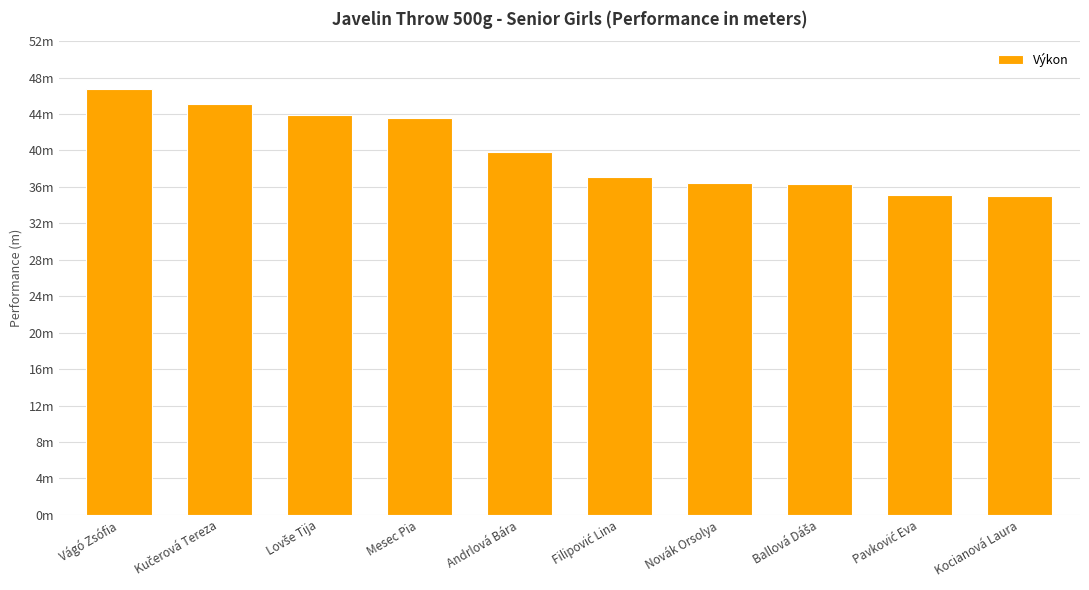

Reading left to right, extract all data points from this chart.

Vágó Zsófia=46.8	Kučerová Tereza=45.1	Lovše Tija=43.9	Mesec Pia=43.6	Andrlová Bára=39.9	Filipović Lina=37.0	Novák Orsolya=36.4	Ballová Dáša=36.3	Pavković Eva=35.1	Kocianová Laura=35.0